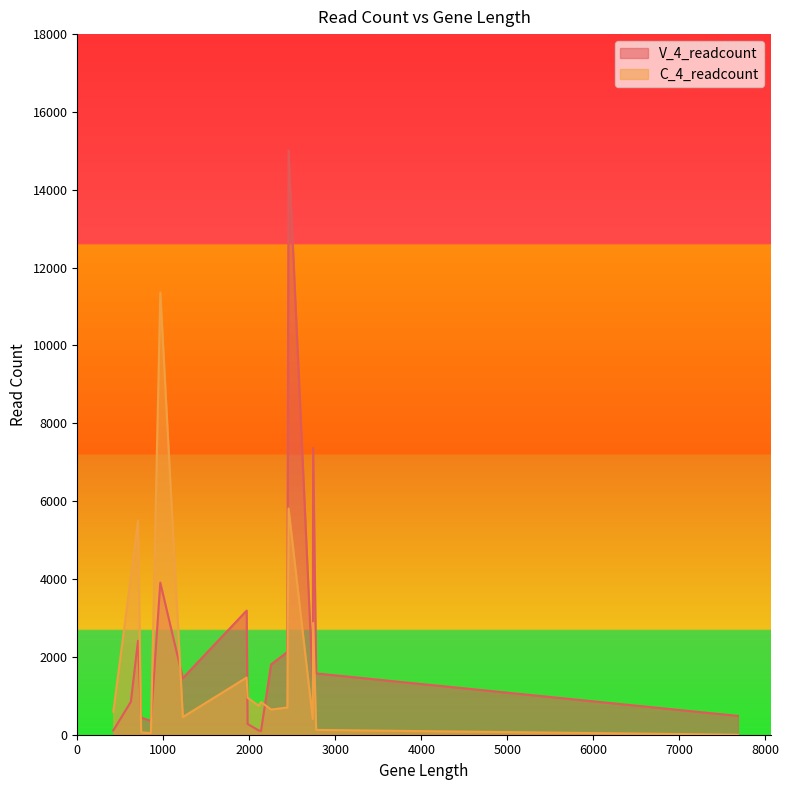

At which category is the sum across all series the highest?

2456